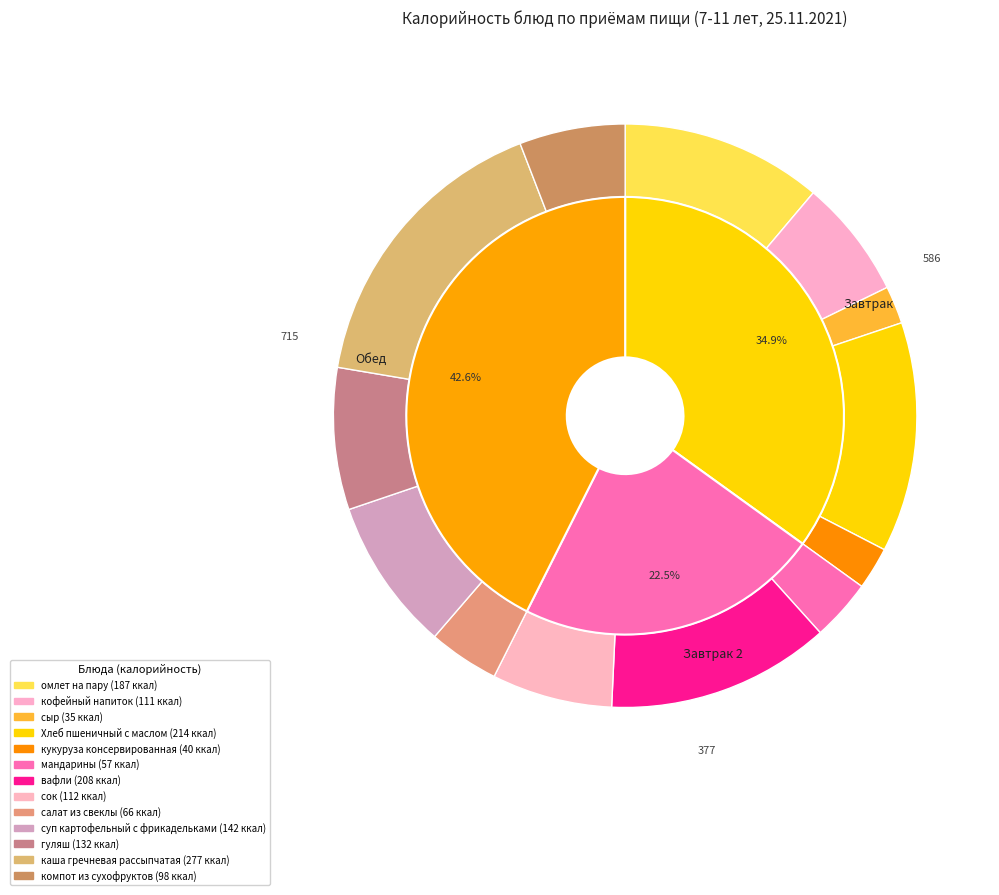

What portion of the pie excludes суп картофельный с фрикадельками?

91.5%